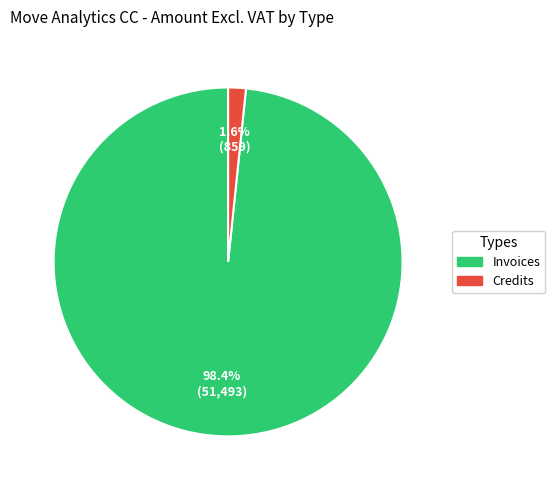

Which category accounts for the majority?

Invoices